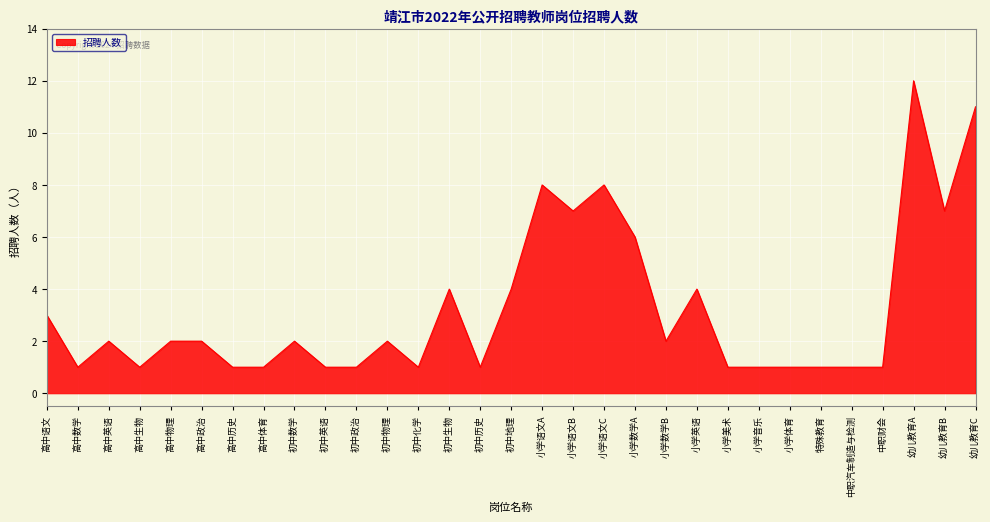

What value does the data have at 小学语文A, to the nearest 10?

10